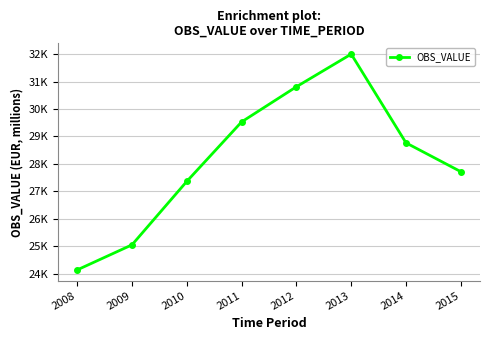

What value does the data have at 2011?

29529.8